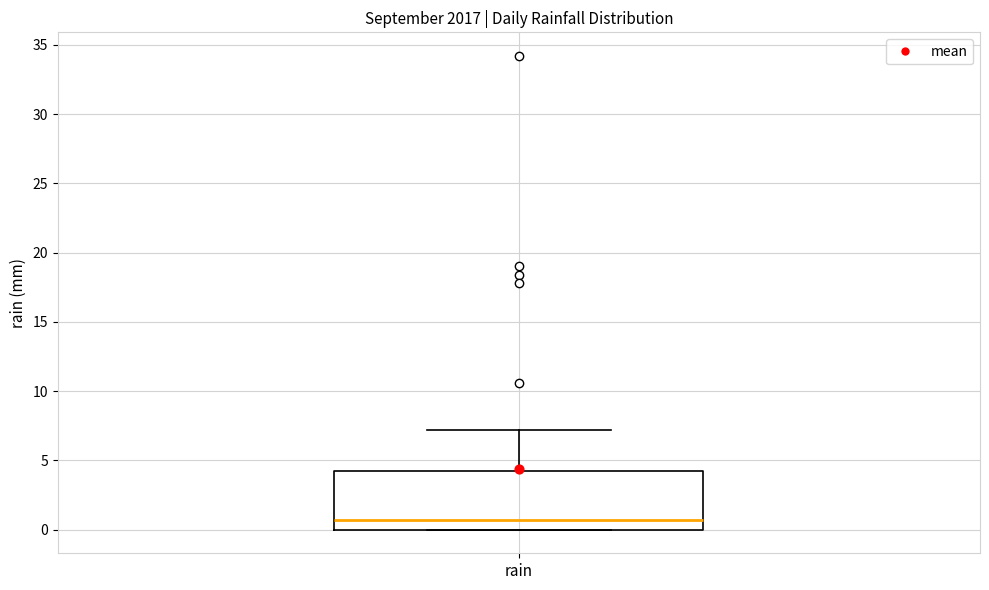

Transcribe this box plot: give where the median line is, the range the box spans, and where the two whiskers end, as read against the y-axis. The values are not printed on the chart, so give them approximately, as read against the axis.

median 0.5, box 0.0 to 4.0, whiskers 0.0 to 7.0